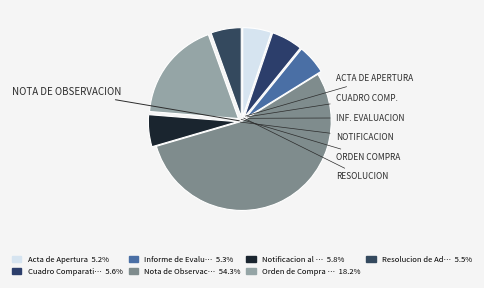

How many slices are in this pie chart?

7